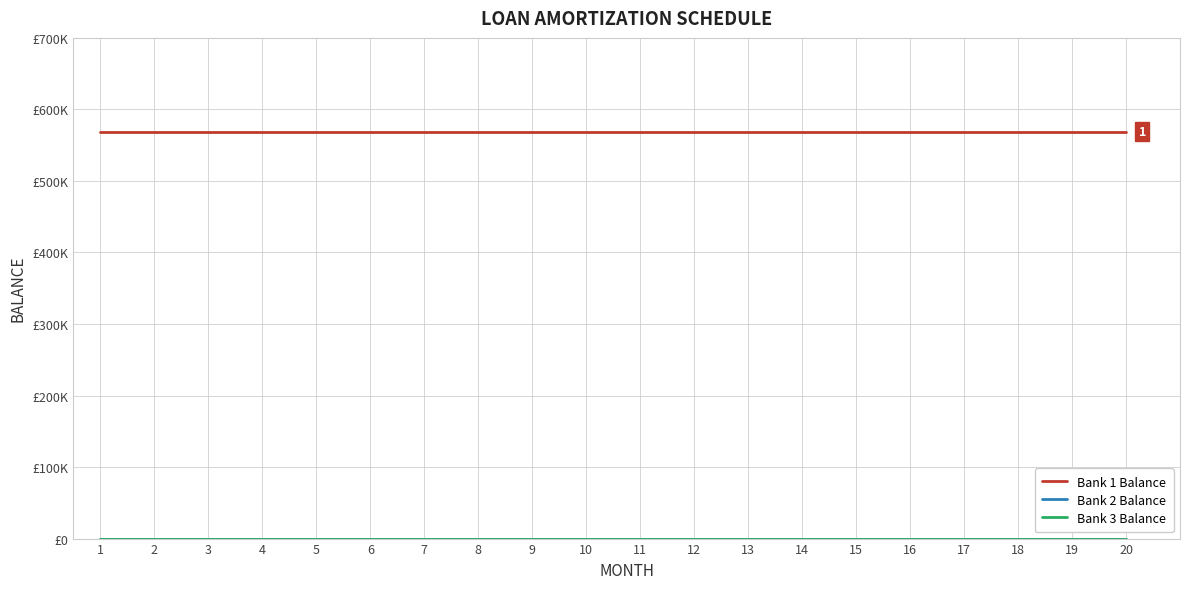

Does the chart display data point markers on the line(s)?

No